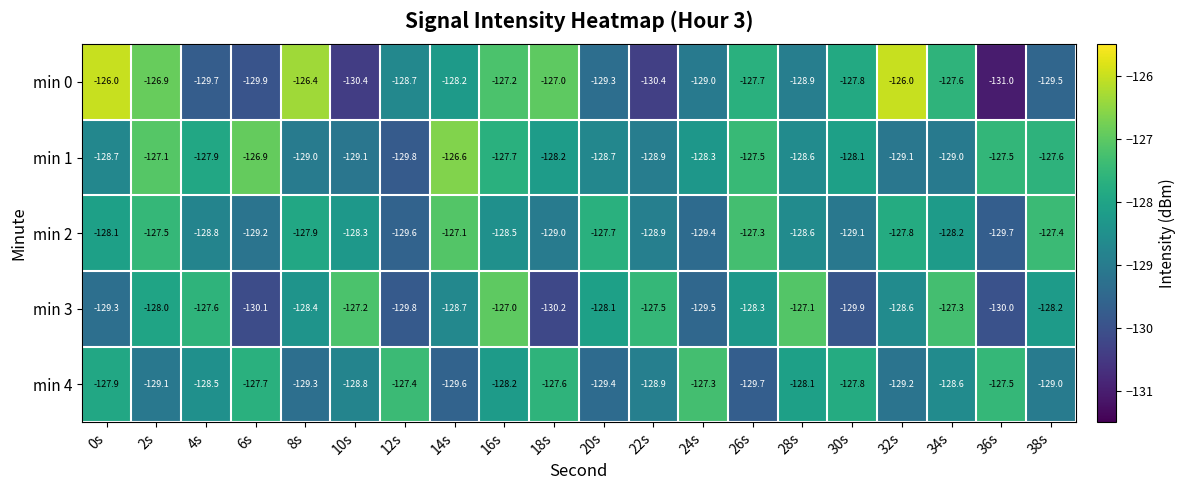

Rank the series by their maximum value, from highest to lowest.

min 0, min 1, min 3, min 2, min 4